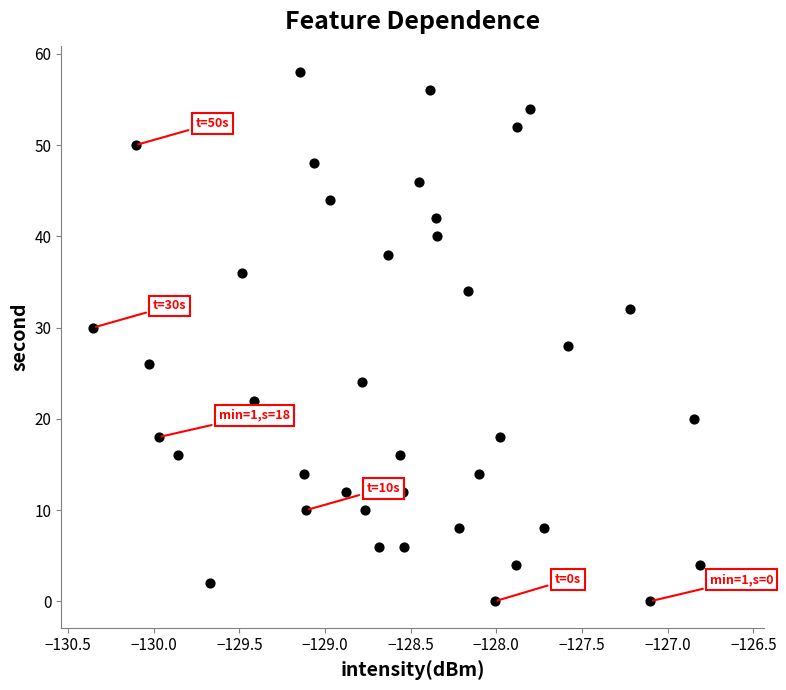

What is the range of Y values (max minus min)?

58